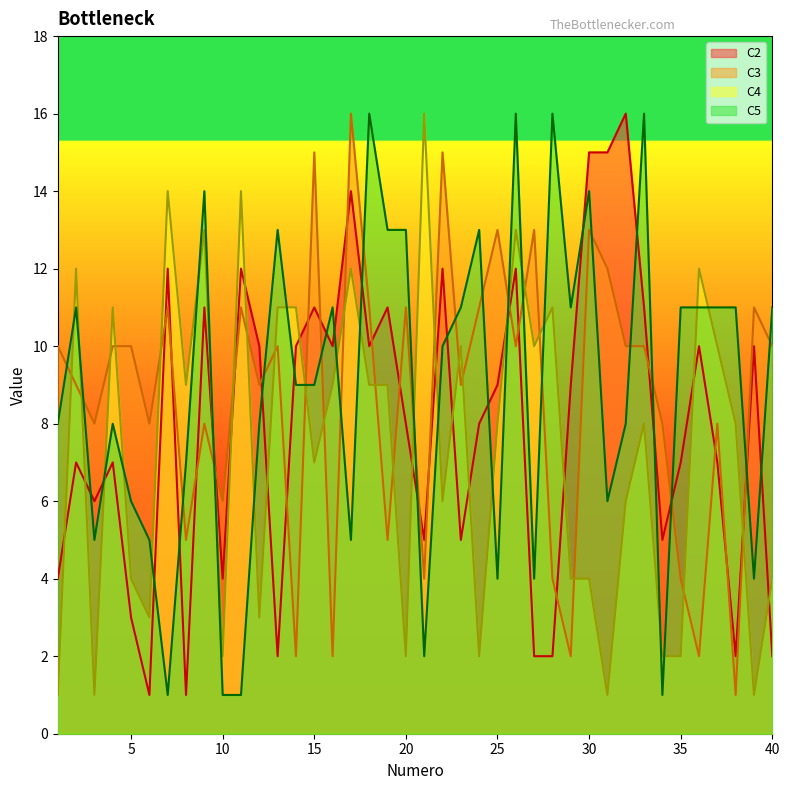

At how many categories does at least one series exceed 2?

40